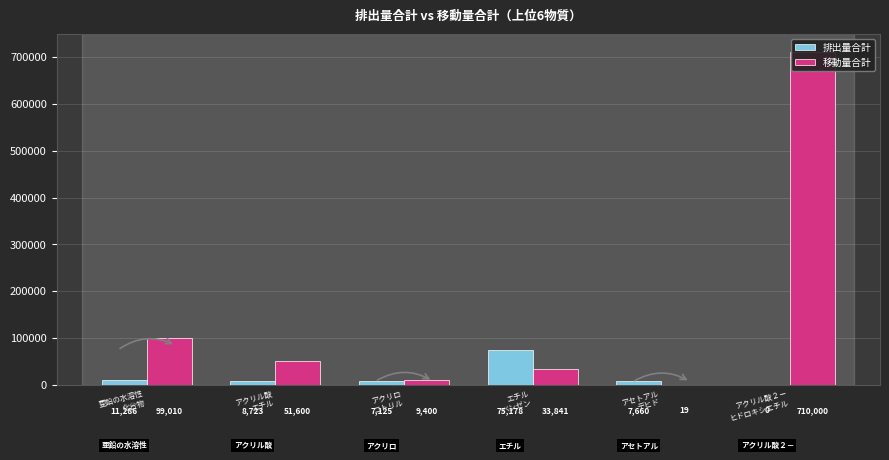

Reading left to right, transcribe all the data shown in this chart.

排出量合計: 11286.2	8723.0	7125.0	75178.2	7660.0	0.0
移動量合計: 99010.0	51600.0	9400.0	33841.0	19.0	710000.0